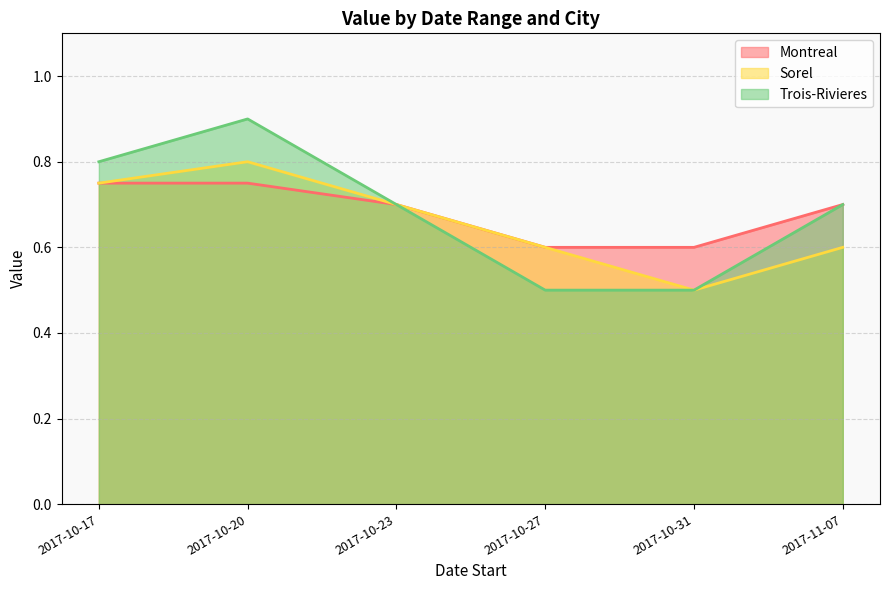

In Sorel, how many points are higher than both neighbors (excluding endpoints)?

1